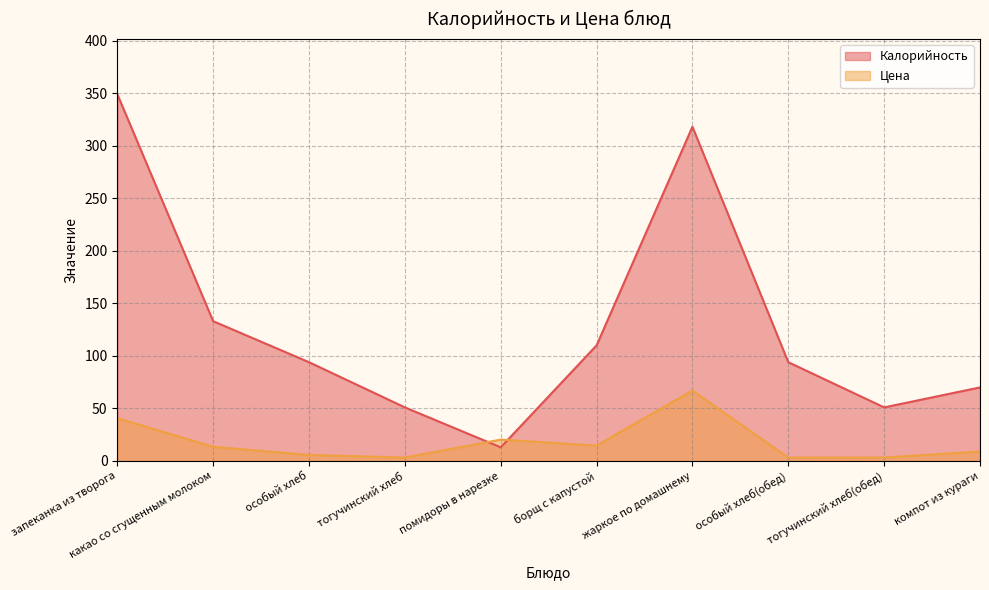

After their last crossing, which series has the higher values: Цена or Калорийность?

Калорийность